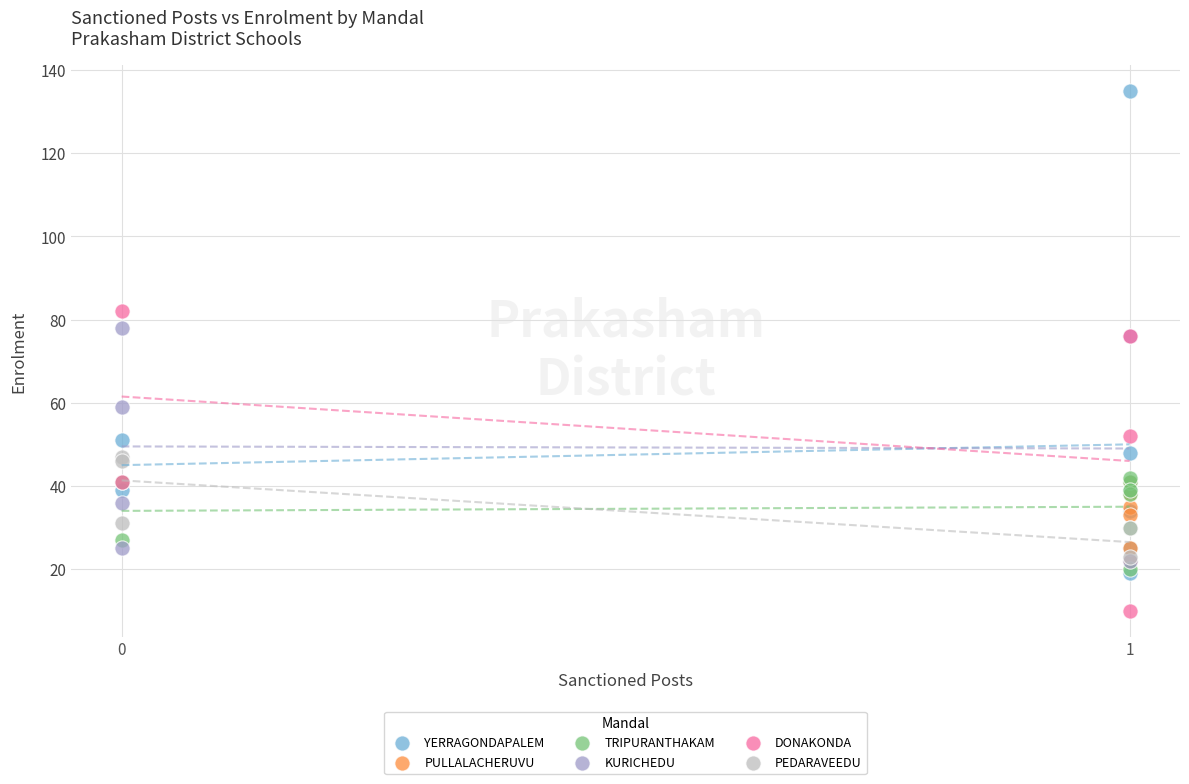

Which series reaches the maximum Y coordinate?

YERRAGONDAPALEM